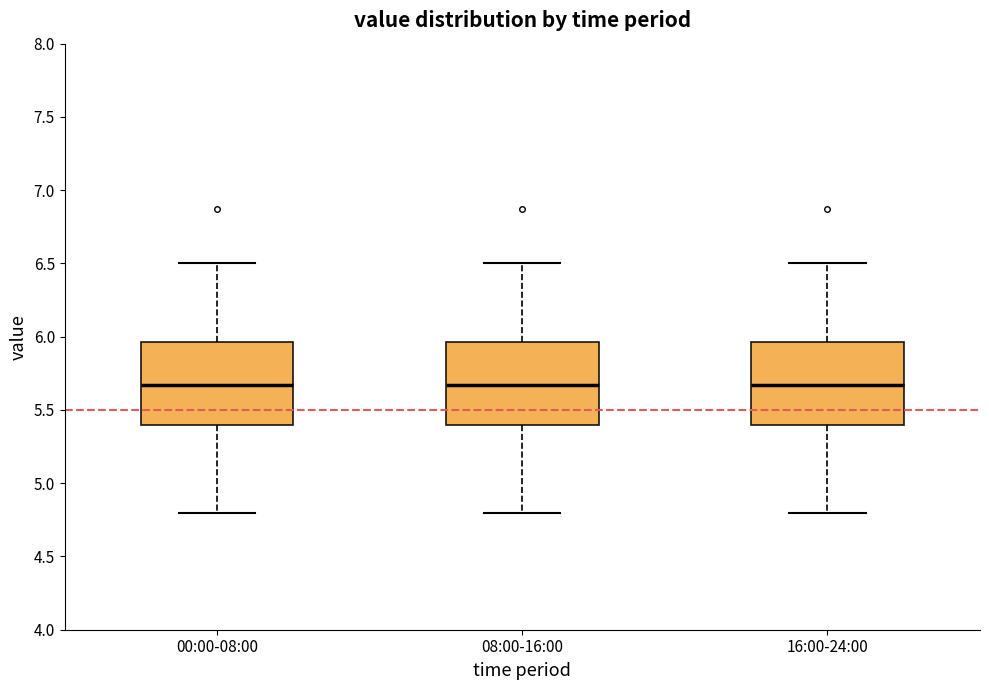

Reading left to right, transcribe this box plot: for each box, give where its median line is, the range the box spans, and where its two whiskers end, as read against the y-axis. The values are not printed on the chart, so give them approximately, as read against the axis.

00:00-08:00: median 5.65, box 5.40 to 5.95, whiskers 4.80 to 6.50
08:00-16:00: median 5.65, box 5.40 to 5.95, whiskers 4.80 to 6.50
16:00-24:00: median 5.65, box 5.40 to 5.95, whiskers 4.80 to 6.50